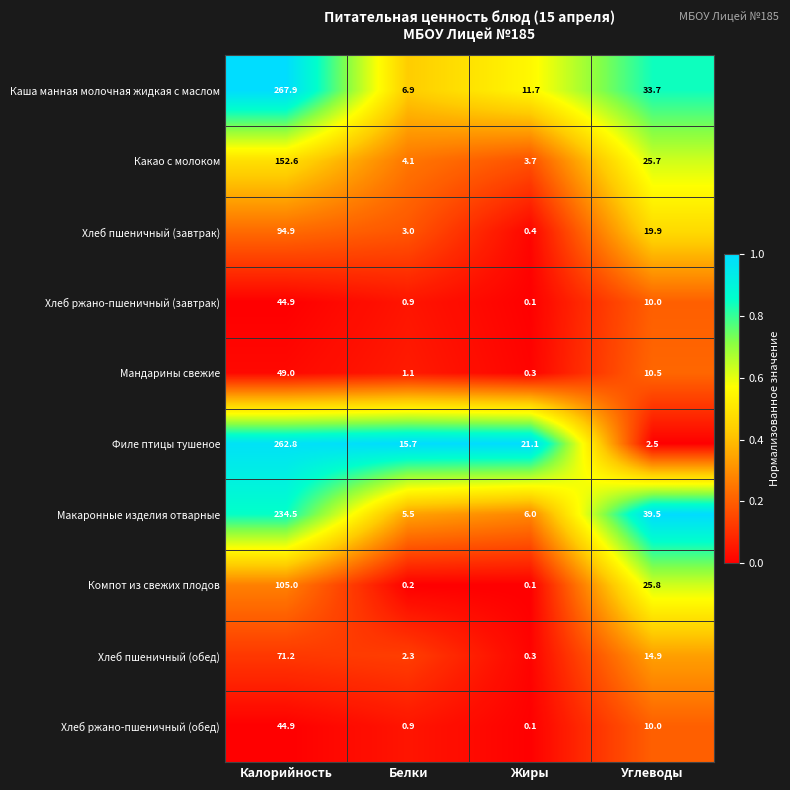

What is the sum of all Хлеб пшеничный (завтрак) values?

118.2